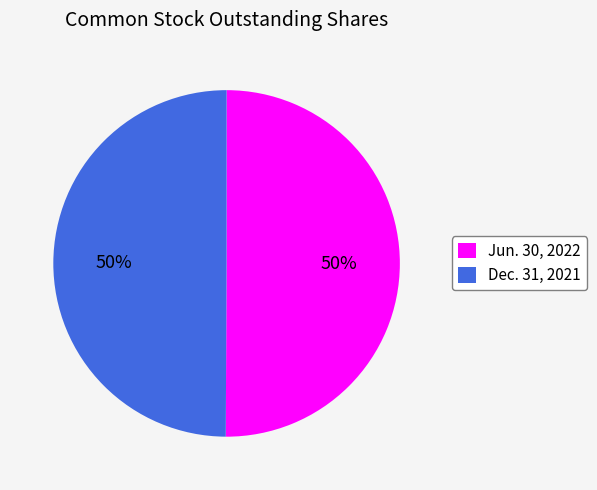

Do Dec. 31, 2021 and Jun. 30, 2022 together represent more than half of the pie?

Yes